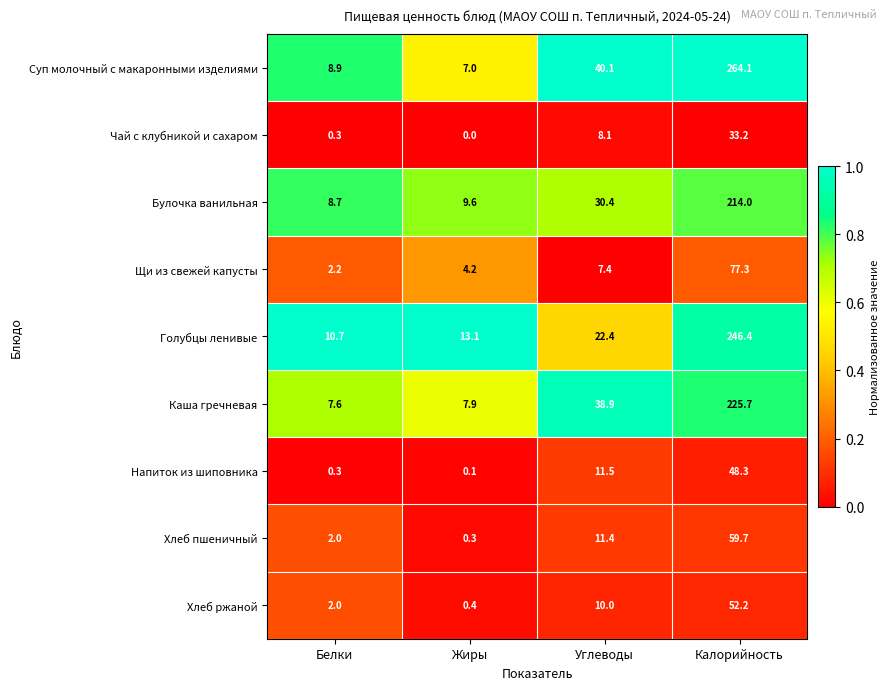

Where is Суп молочный с макаронными изделиями nearest to the value 135?

Углеводы